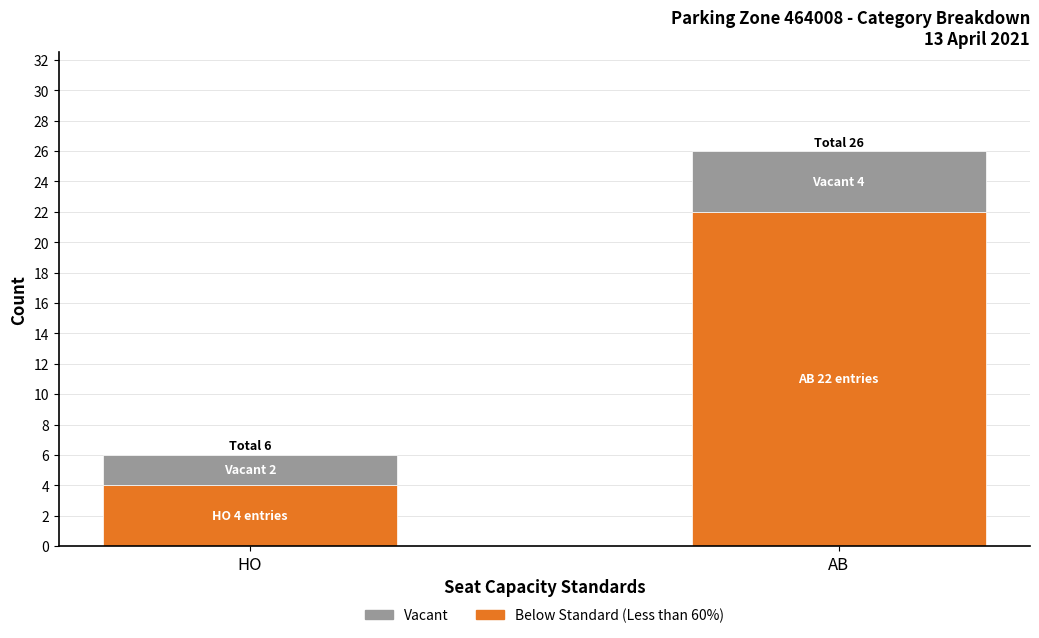

At which category is the sum across all series the highest?

AB